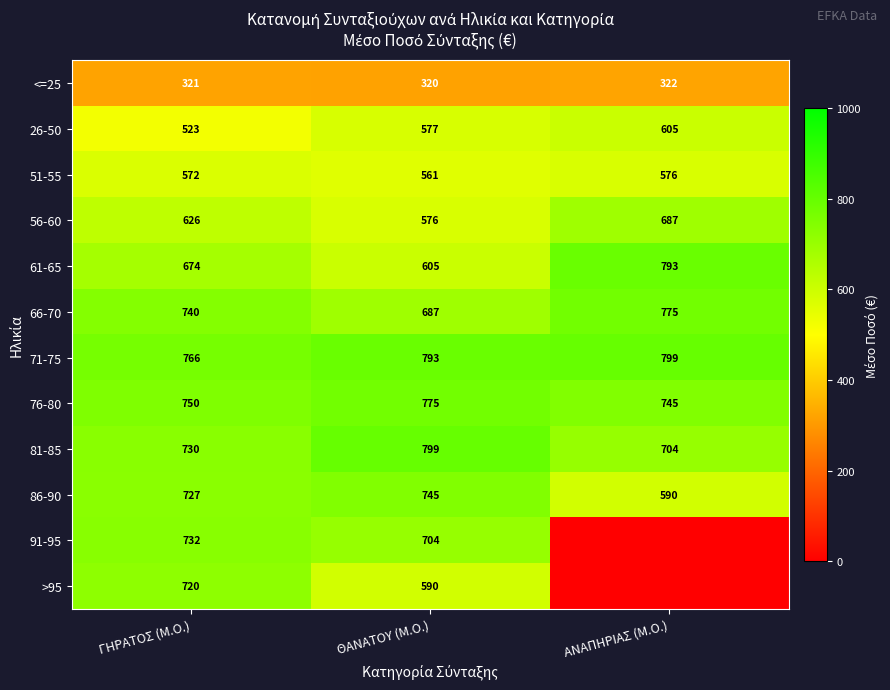

What is the spread (max minus min) of values at ΓΗΡΑΤΟΣ (Μ.Ο.)?

445